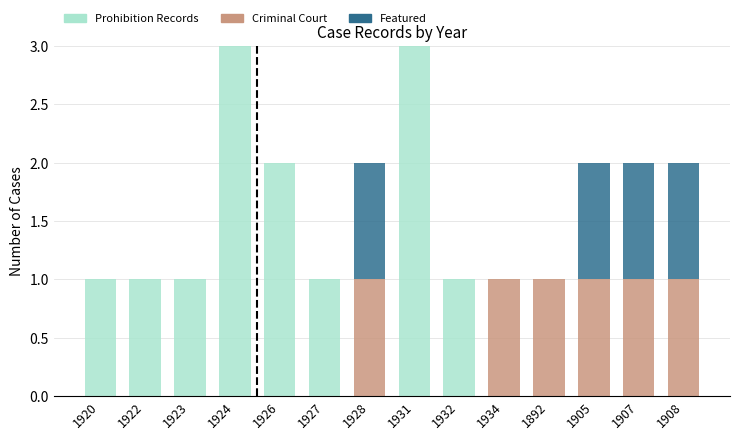

The value of Prohibition Records at 1892 is 2. True or false?

False